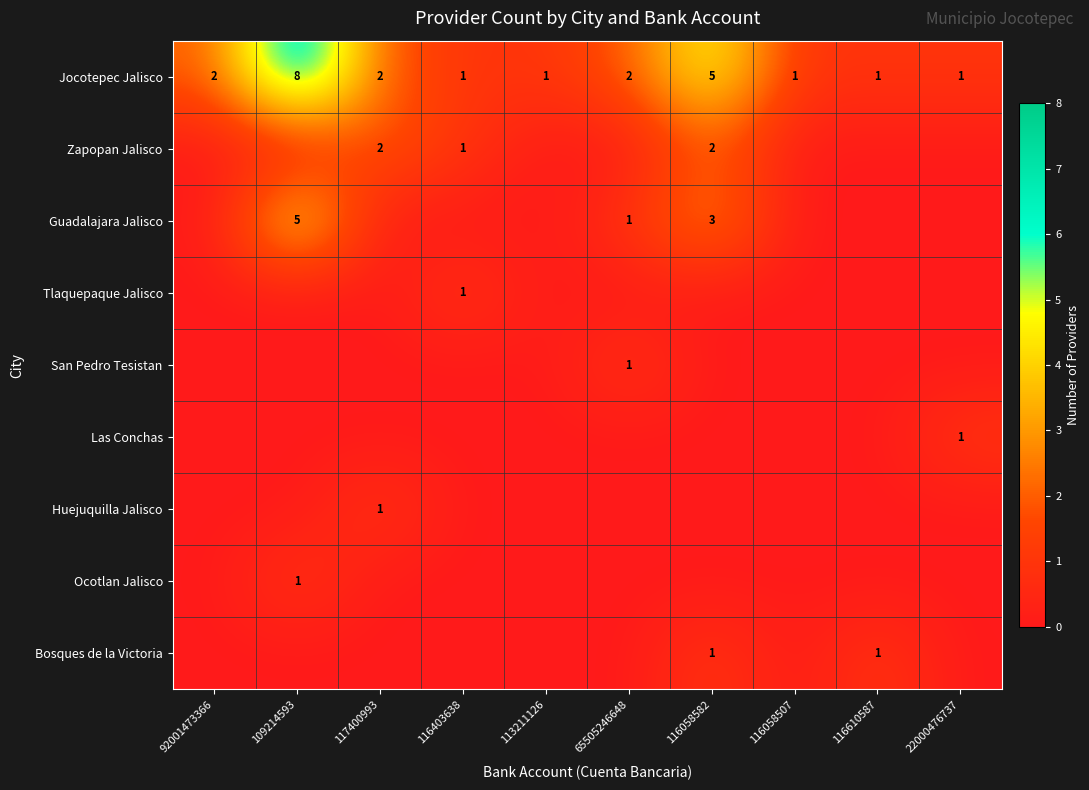

True or false: Bosques de la Victoria has a value of 1 at 116610587.

True